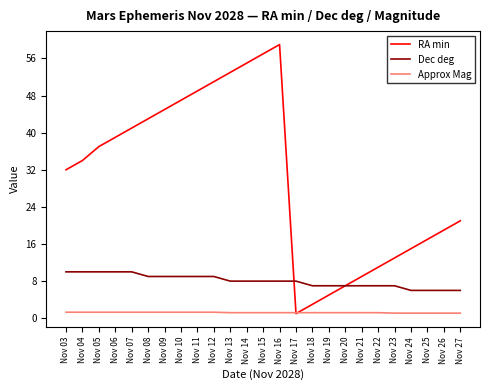

Does the chart have visible grid lines?

No